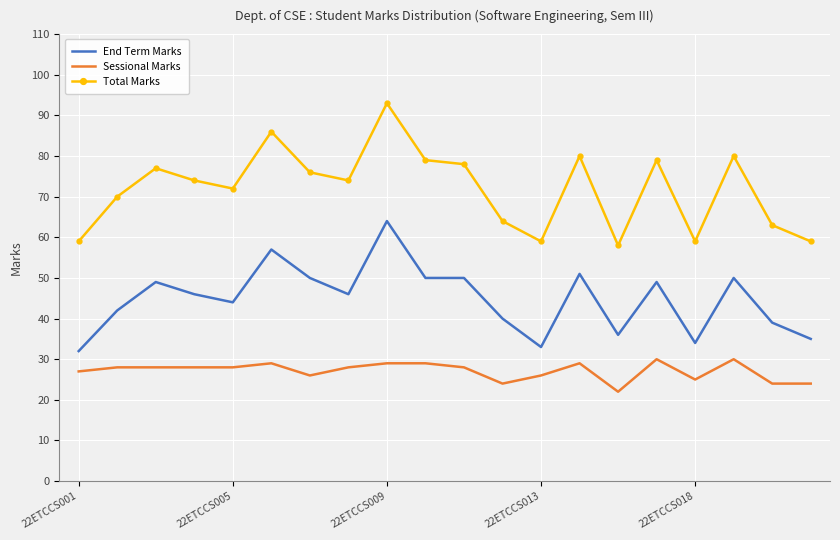

What is the difference between the maximum and minimum values in the Sessional Marks series?

8